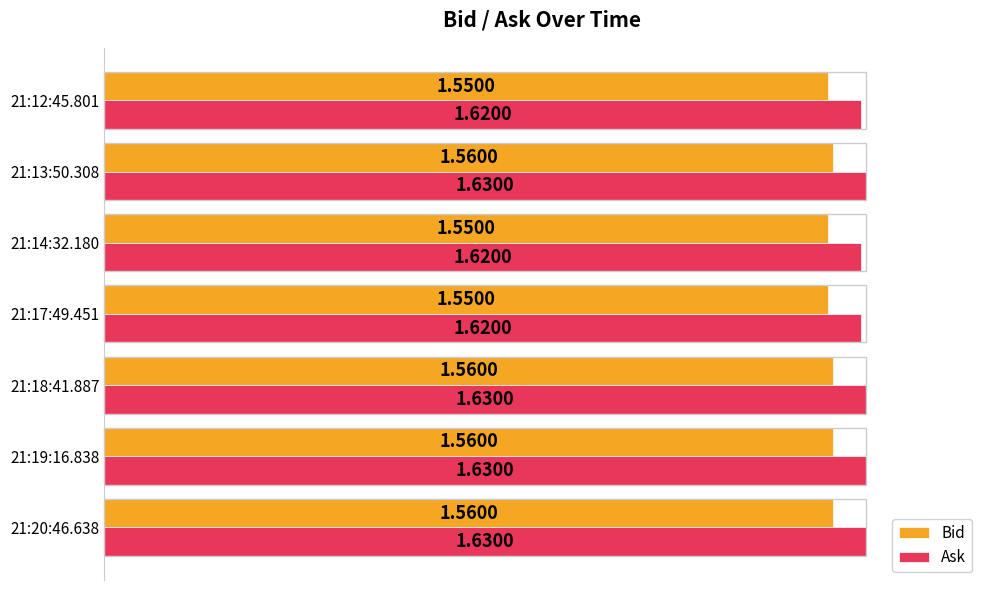

Rank the series by their average value, from highest to lowest.

Ask, Bid